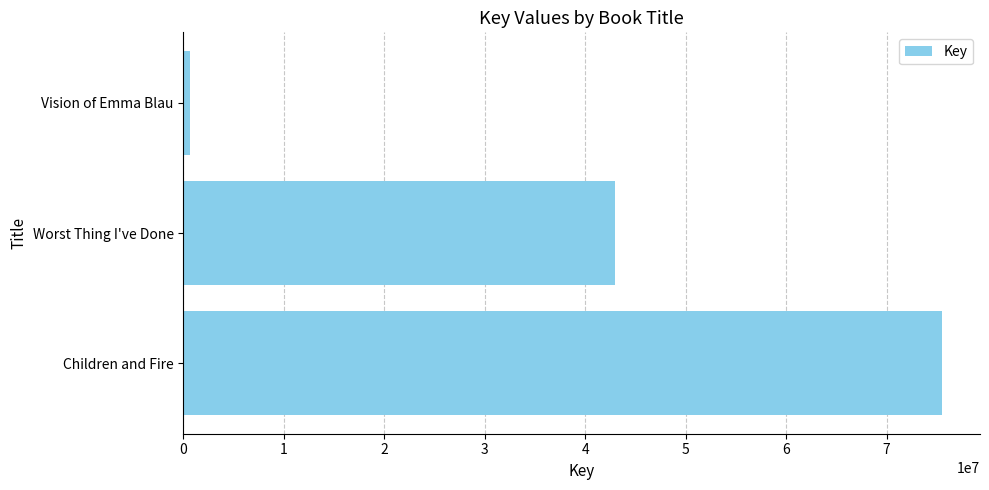

Where is the data nearest to the value 38117837?

Worst Thing I've Done